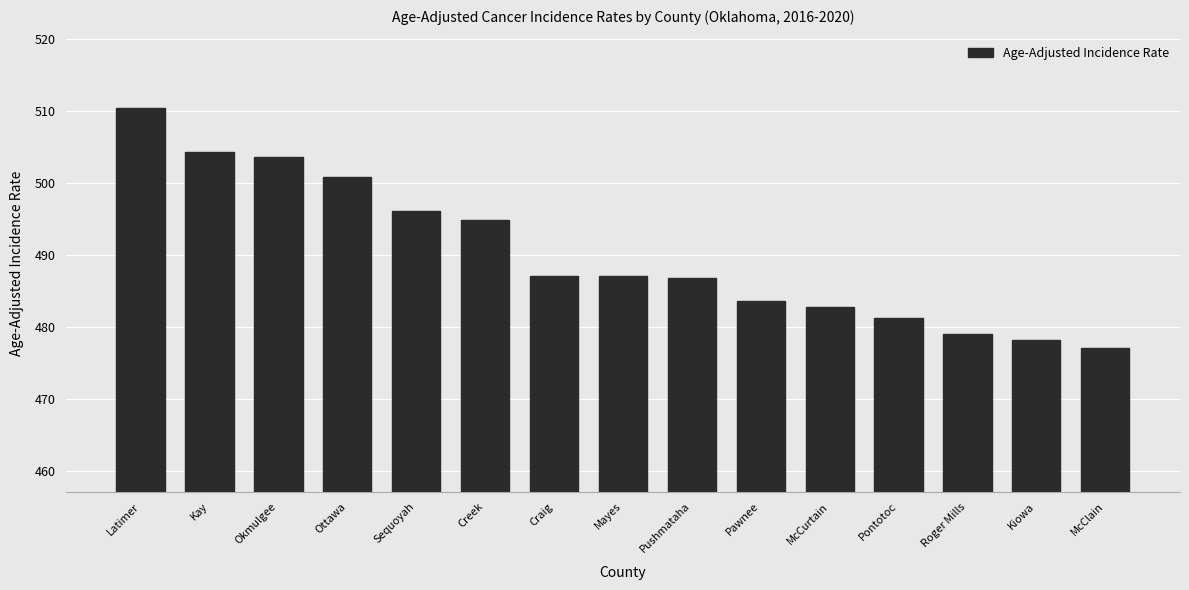

Read the value at Pontotoc.

481.2